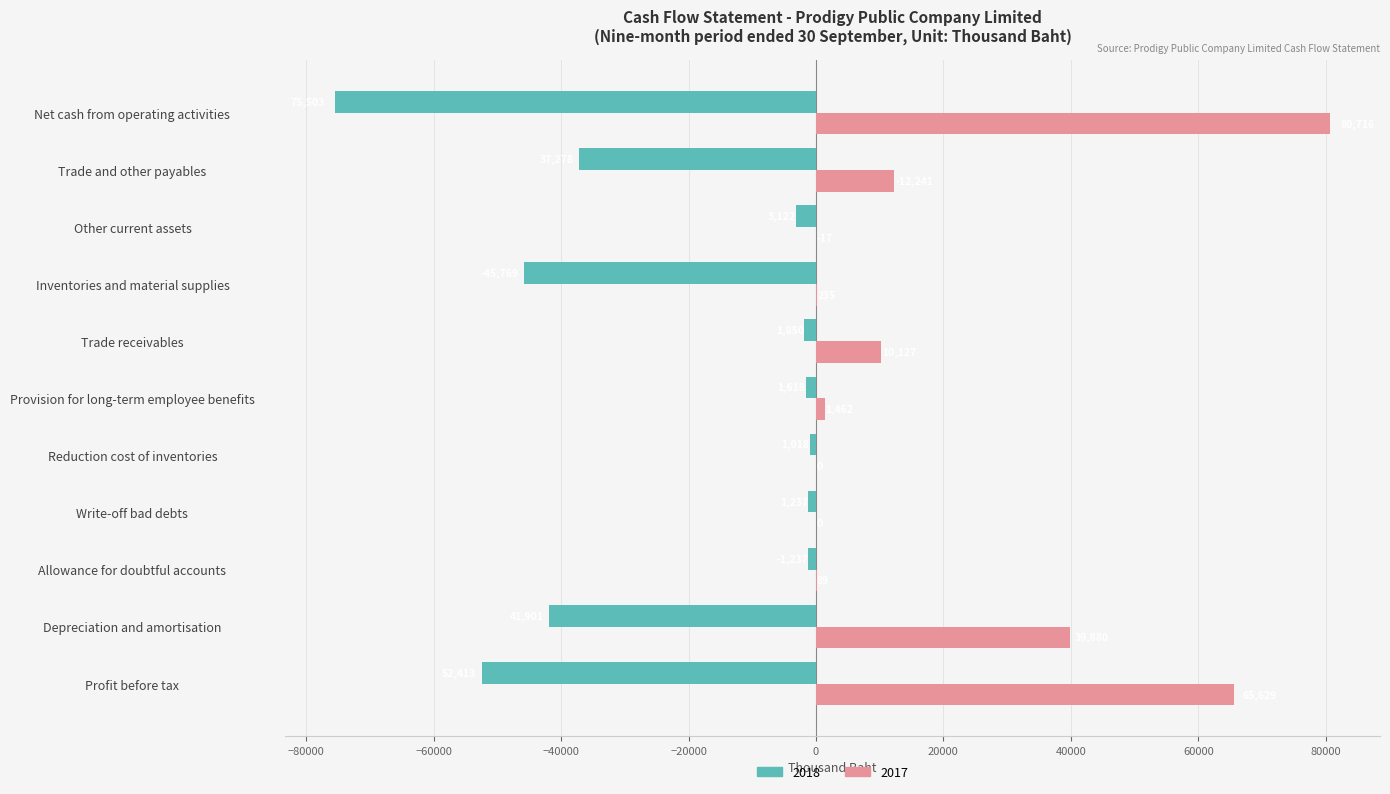

What is the sum of the 2018 values at Profit before tax and Provision for long-term employee benefits?

-54031